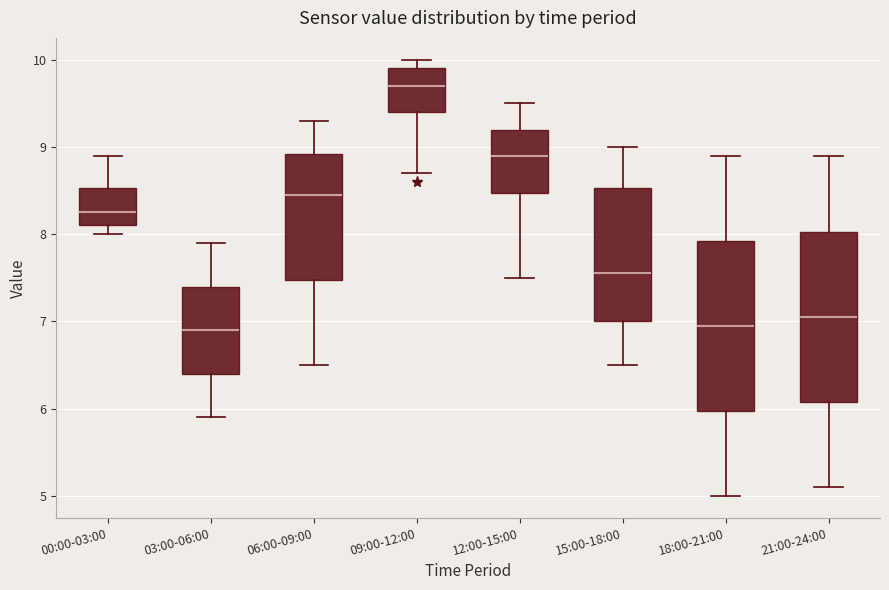

Reading left to right, transcribe this box plot: for each box, give where its median line is, the range the box spans, and where its two whiskers end, as read against the y-axis. The values are not printed on the chart, so give them approximately, as read against the axis.

00:00-03:00: median 8.3, box 8.1 to 8.5, whiskers 8.0 to 8.9
03:00-06:00: median 6.9, box 6.4 to 7.4, whiskers 5.9 to 7.9
06:00-09:00: median 8.5, box 7.5 to 8.9, whiskers 6.5 to 9.3
09:00-12:00: median 9.7, box 9.4 to 9.9, whiskers 8.7 to 10.0
12:00-15:00: median 8.9, box 8.5 to 9.2, whiskers 7.5 to 9.5
15:00-18:00: median 7.6, box 7.0 to 8.5, whiskers 6.5 to 9.0
18:00-21:00: median 7.0, box 6.0 to 7.9, whiskers 5.0 to 8.9
21:00-24:00: median 7.1, box 6.1 to 8.0, whiskers 5.1 to 8.9